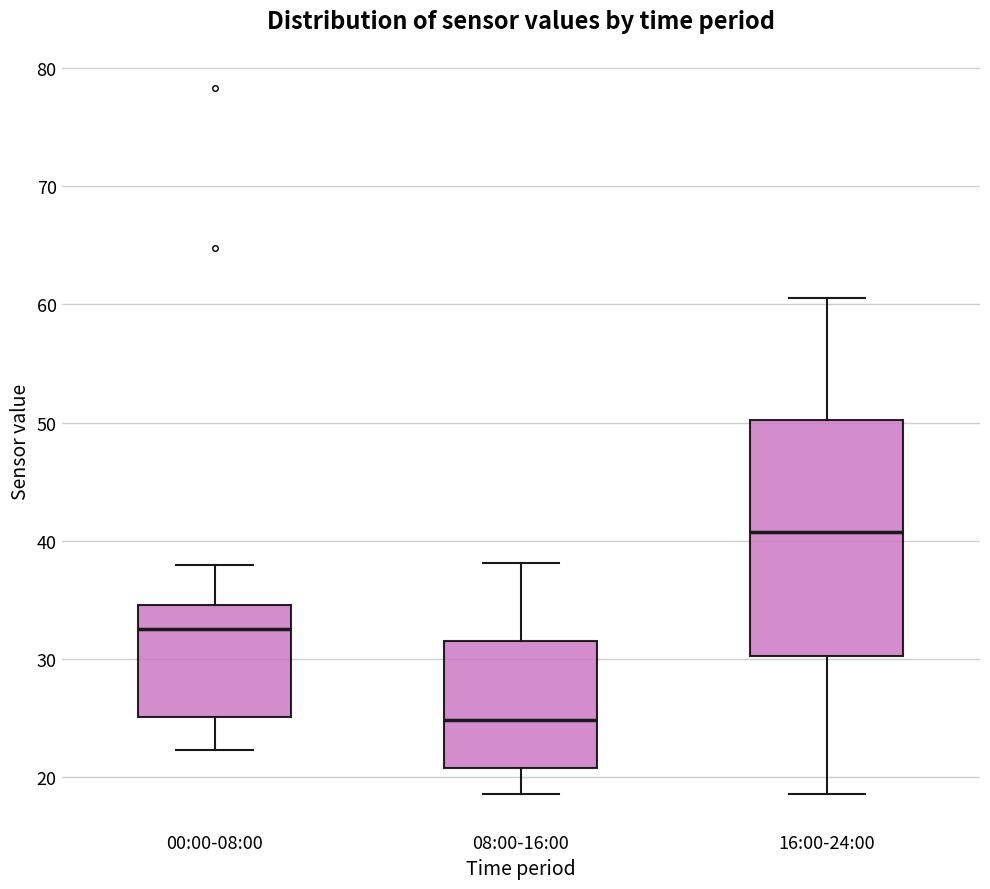

Reading left to right, read every box against the y-axis: the position of its median line, the range the box covers, and the ends of its whiskers. The values are not printed on the chart, so give them approximately, as read against the axis.

00:00-08:00: median 33, box 25 to 35, whiskers 22 to 38
08:00-16:00: median 25, box 21 to 32, whiskers 19 to 38
16:00-24:00: median 41, box 30 to 50, whiskers 19 to 61